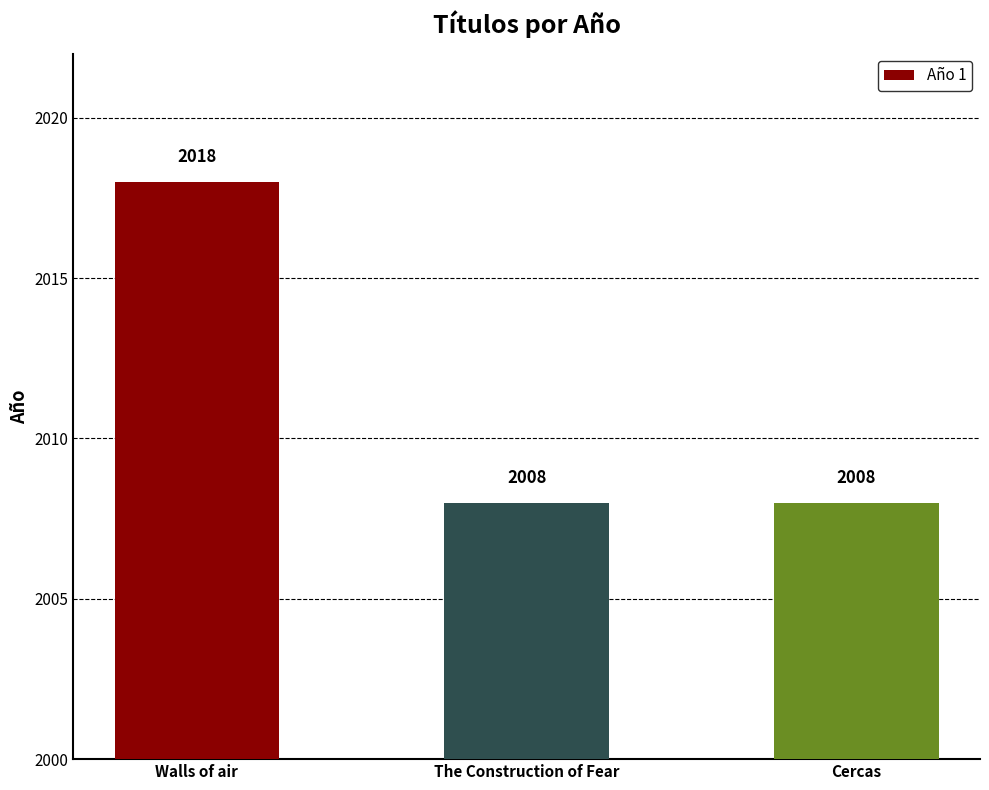

How many bars are there in total?

3